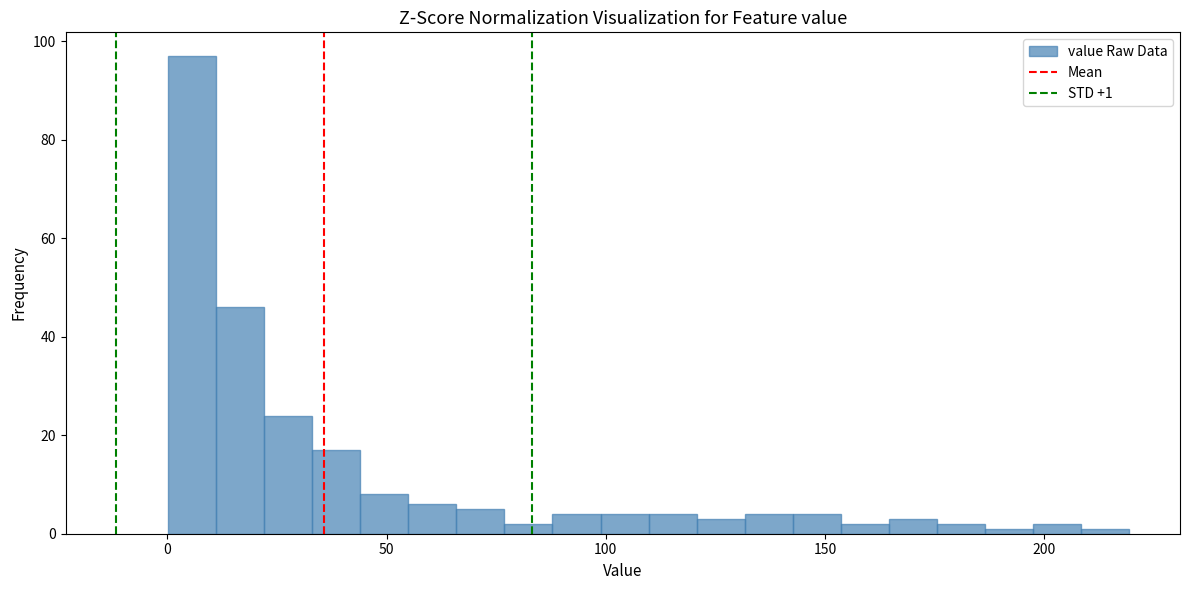

Read against the x-axis, roughly where is the centre of the tallest bar?

5